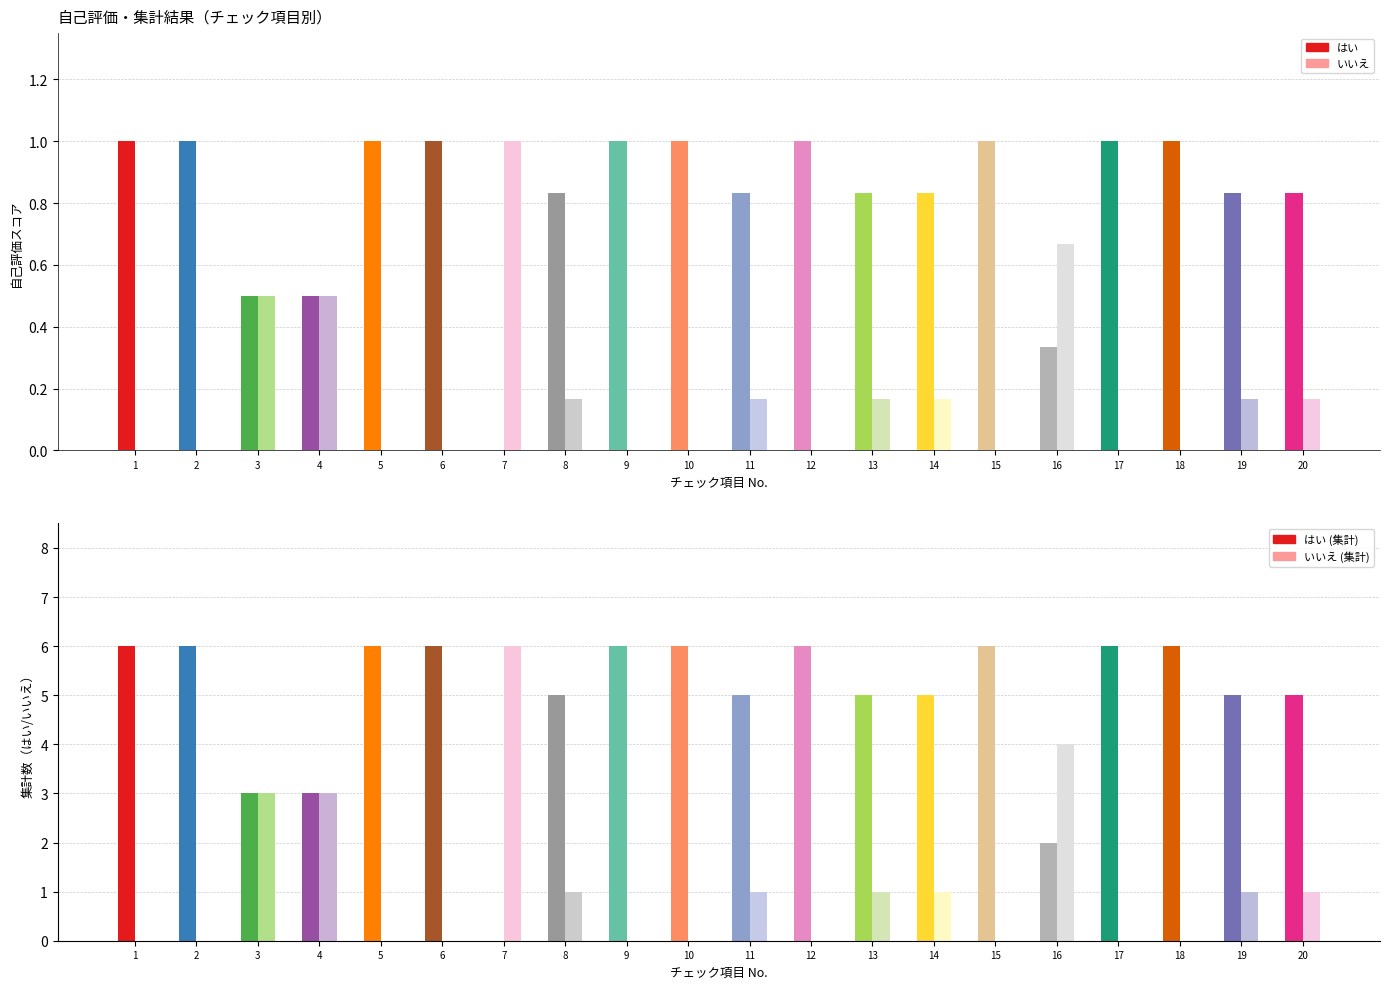

Which series has the largest range (max minus min)?

はい (集計)